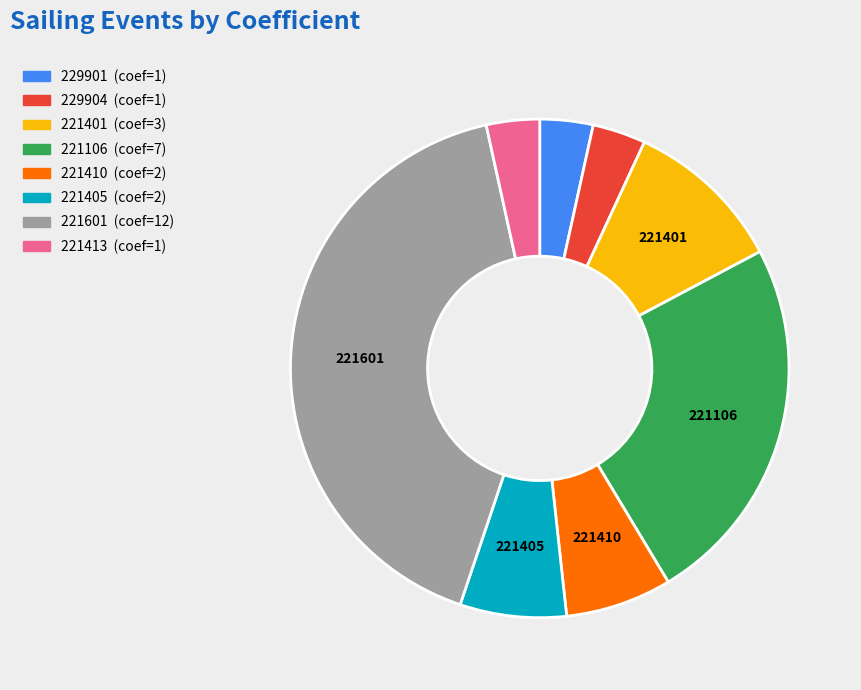

True or false: 221601 accounts for 55% of the total.

False